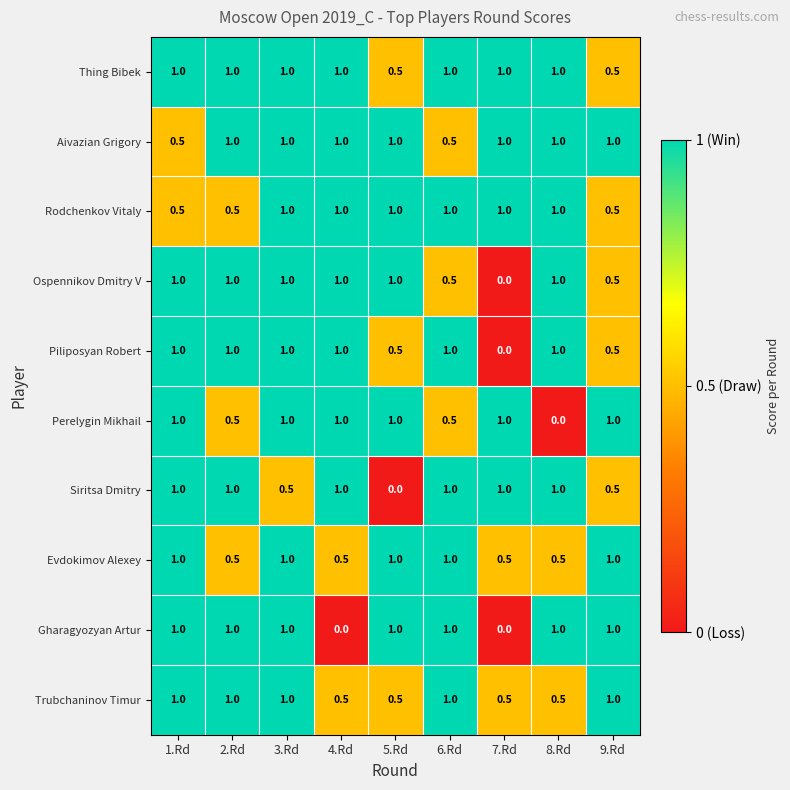

At how many categories does at least one series exceed 0?

9